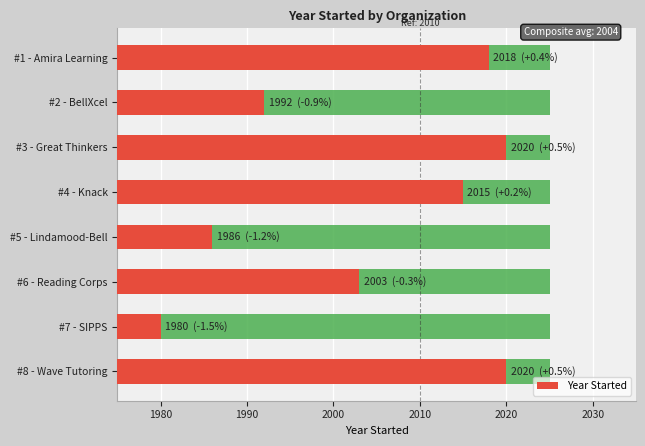

Where is the data nearest to the value 25?

#6 - Reading Corps